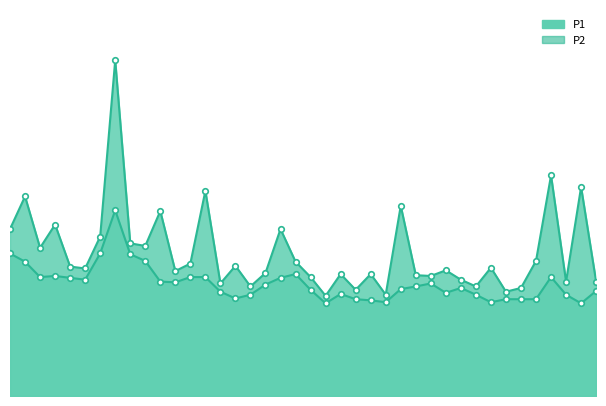

List the series in order of their overall mean, lowest first.

P2, P1